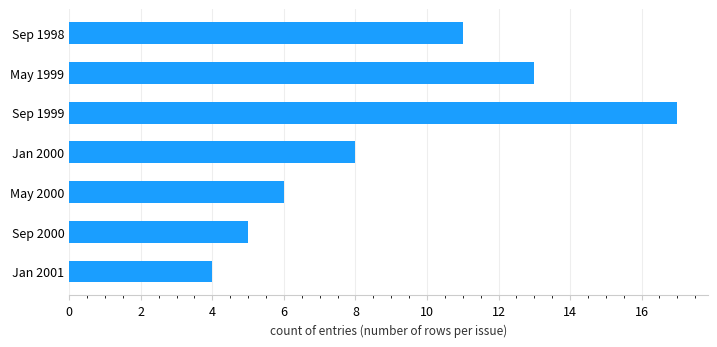

The chart shows a value of 30 at Sep 1999. True or false?

False